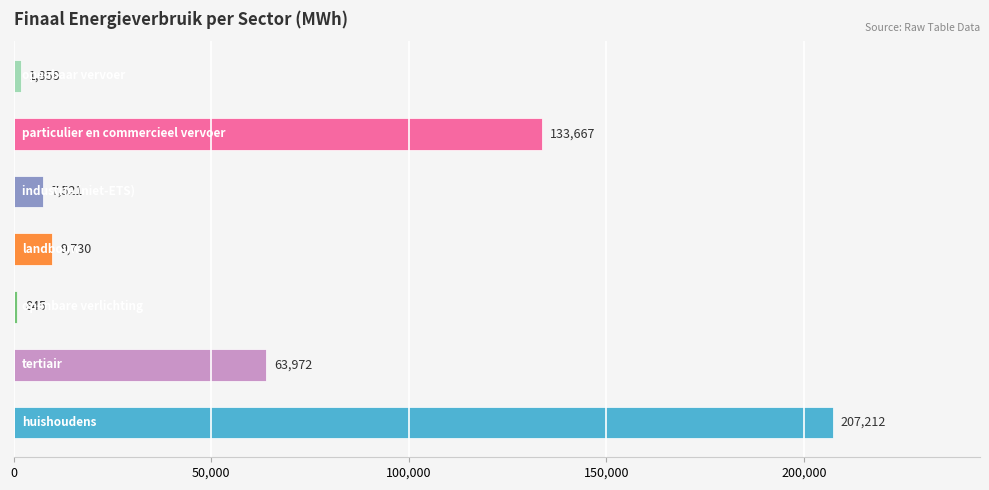

How many data points does each series have?

7